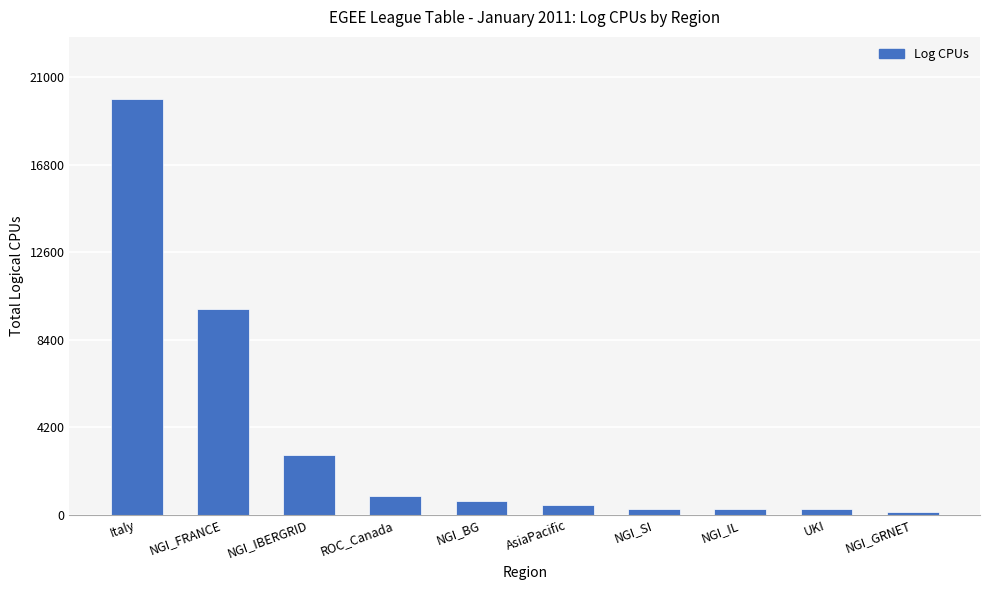

What is the value of the 9th bar from the left?

248